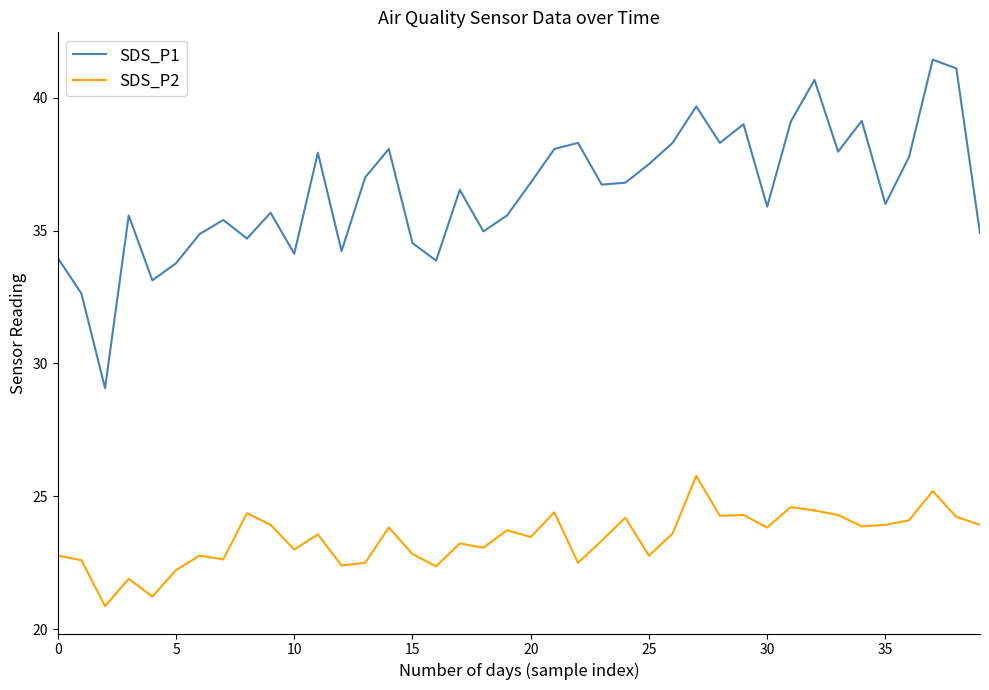

List the series in order of their peak value, highest first.

SDS_P1, SDS_P2